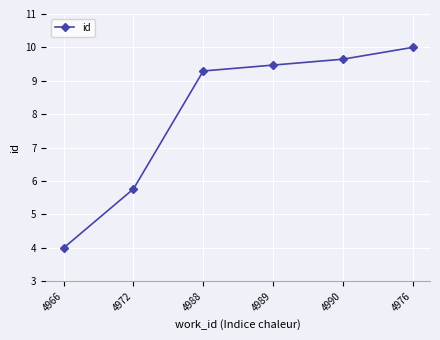

What is the difference between the maximum and minimum values?

6.0